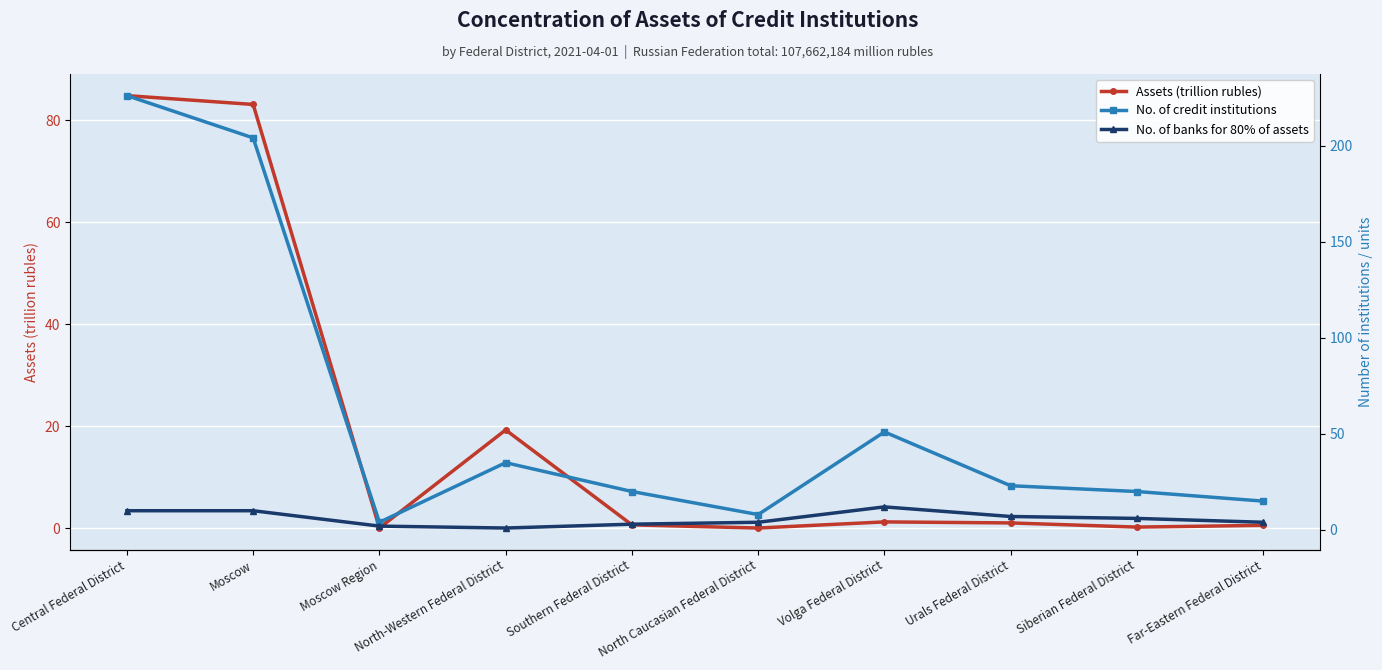

What is the difference between the highest and lowest values at Urals Federal District?

22.0